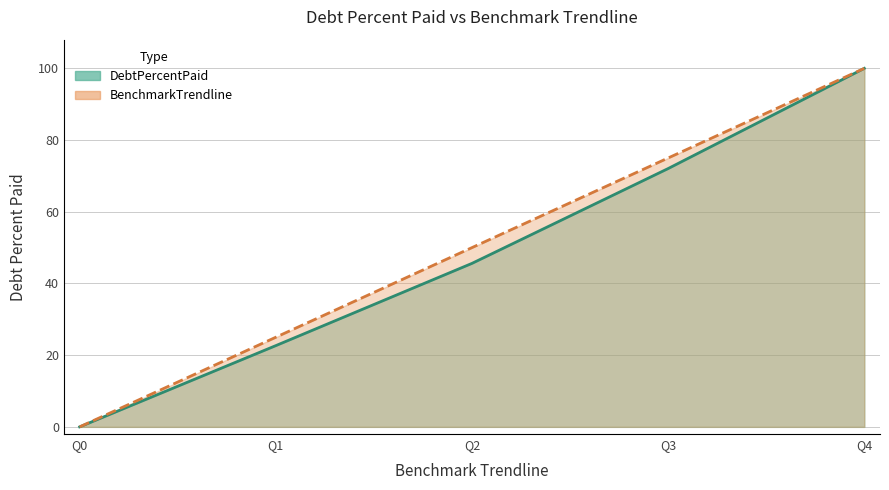

Which series has the largest total across all categories?

BenchmarkTrendline